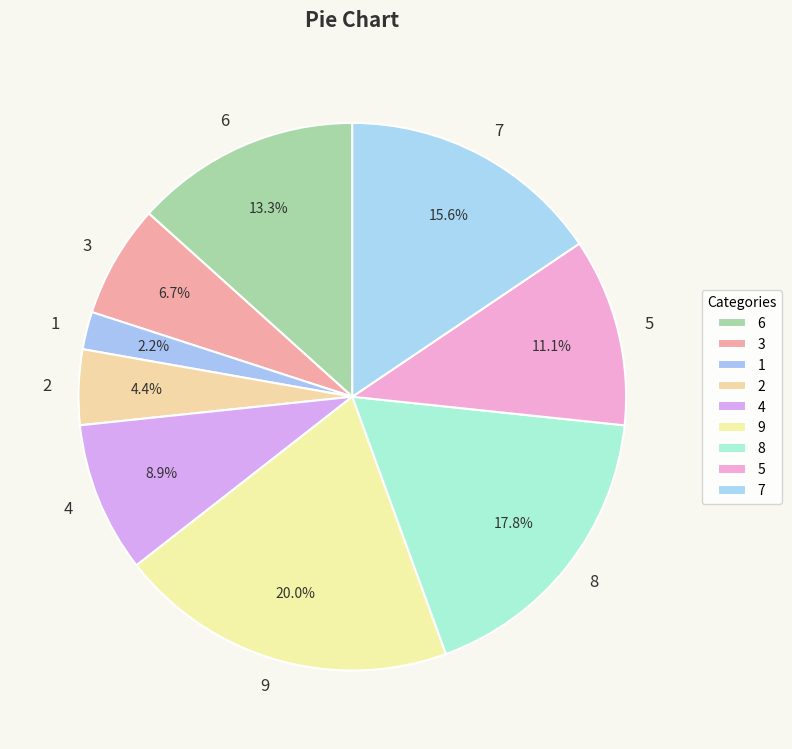

Between 5 and 3, which is larger?

5